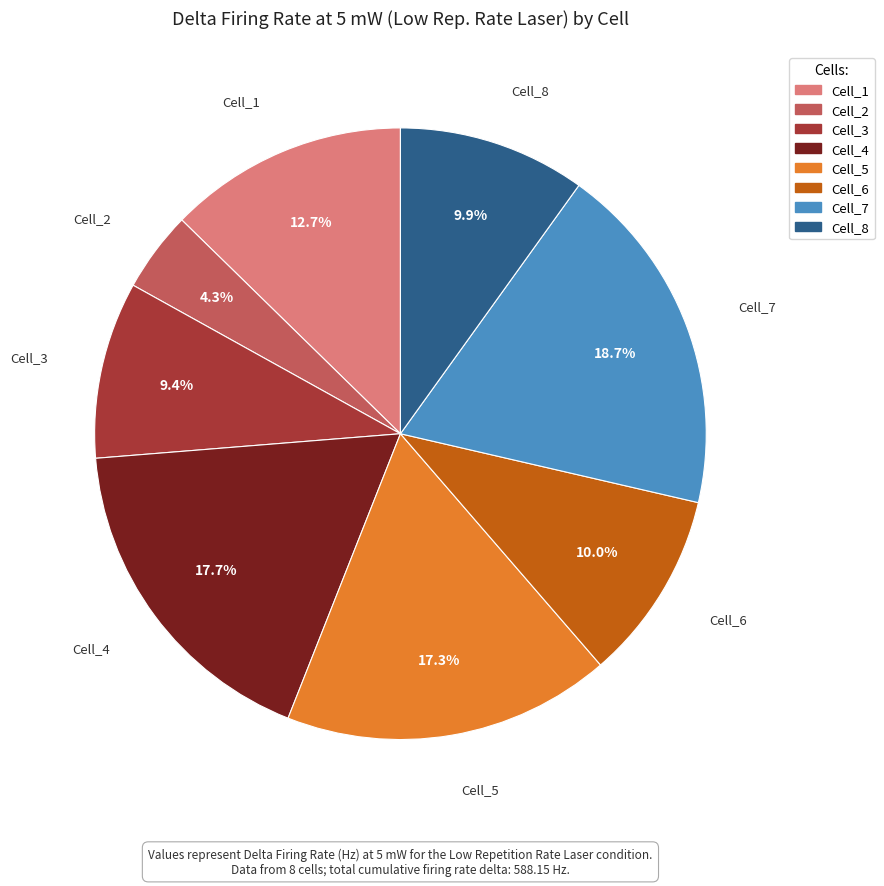

Combined, do Cell_6 and Cell_8 account for over 50%?

No